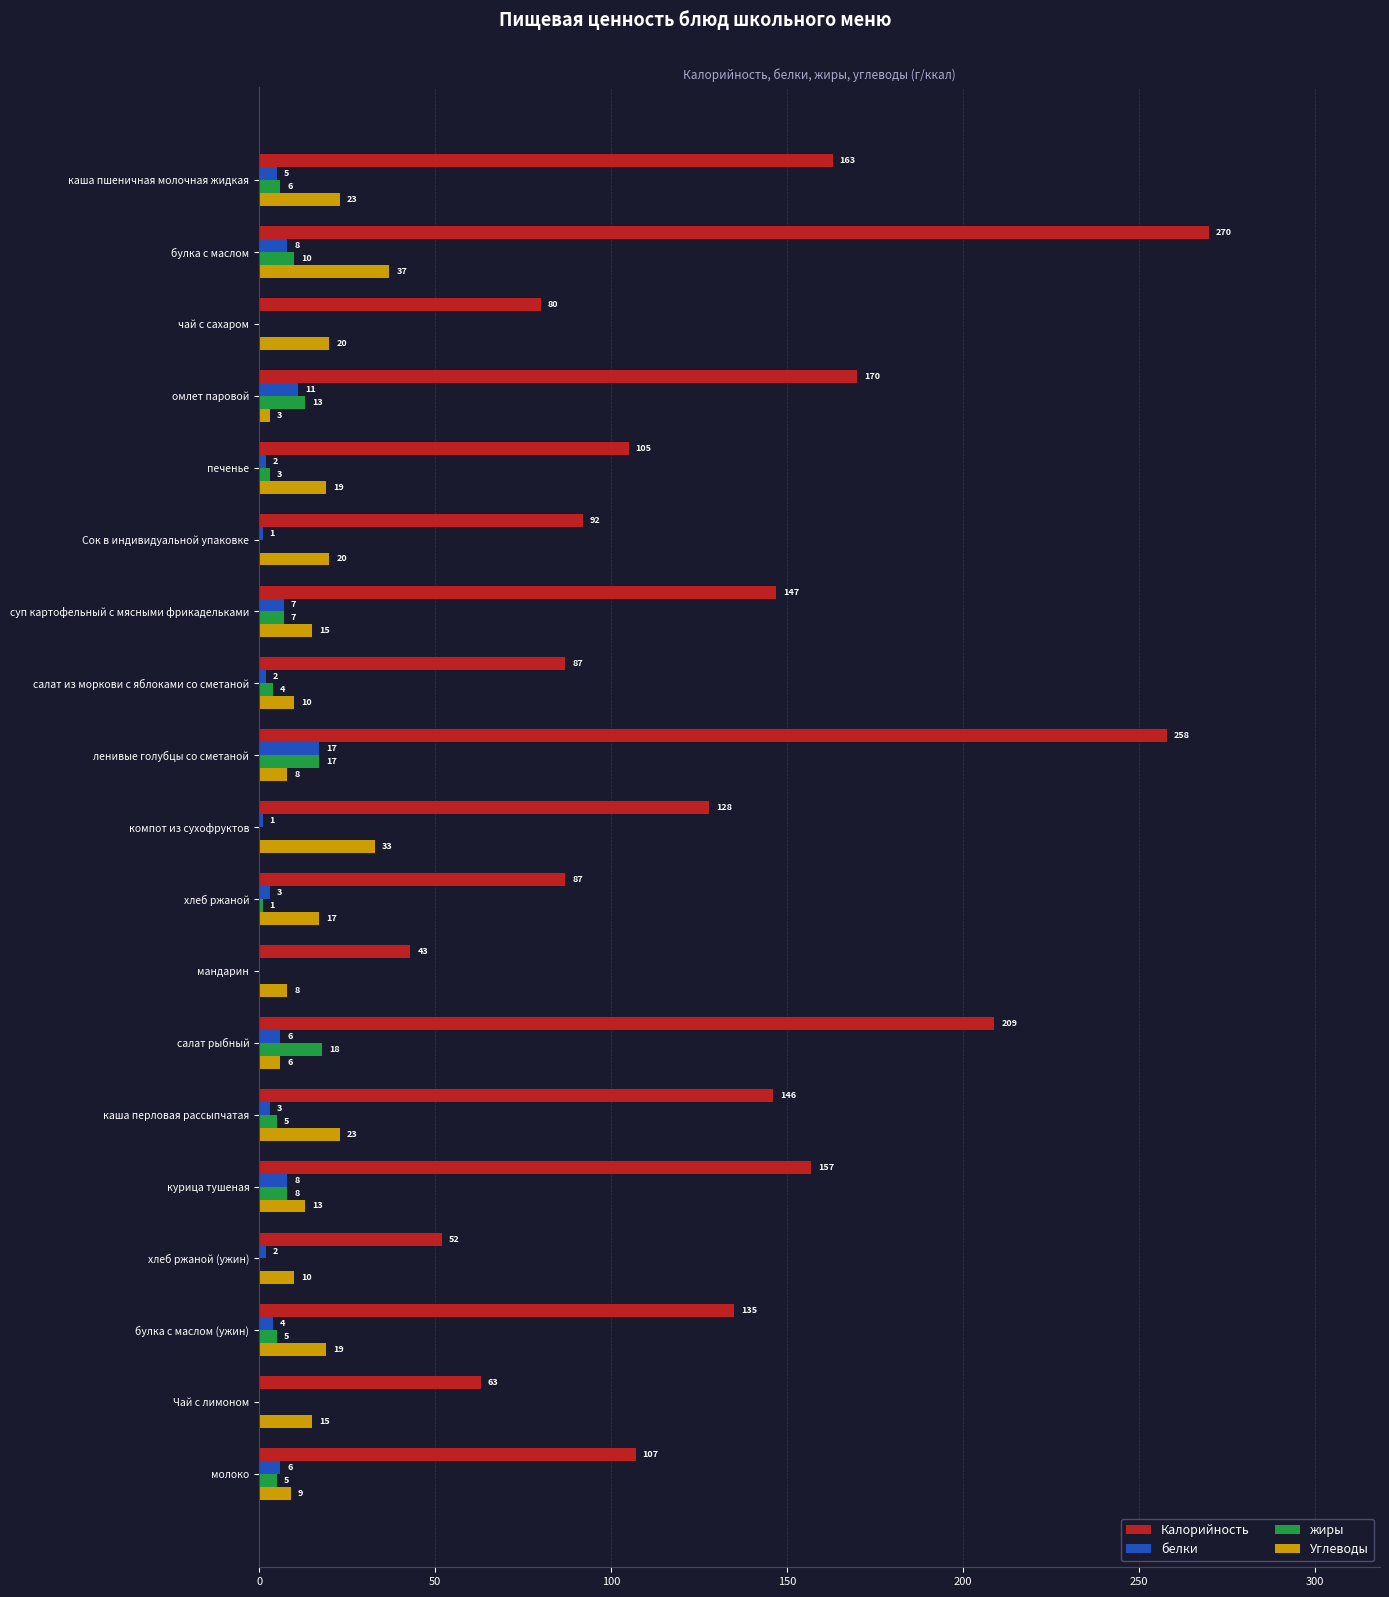

Which category has the highest value in the Углеводы series?

булка с маслом